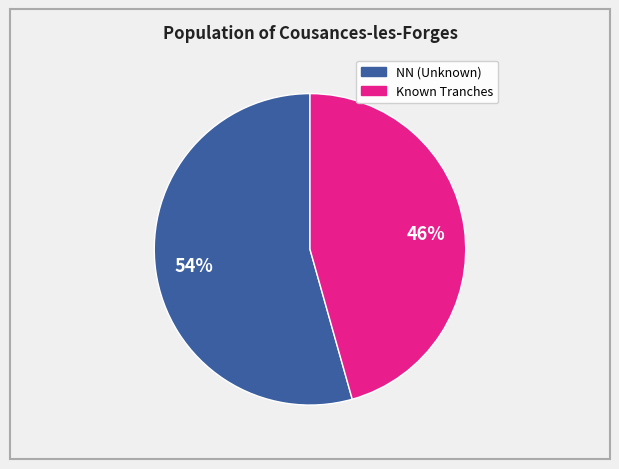

Is there any slice that represents more than half of the pie?

Yes